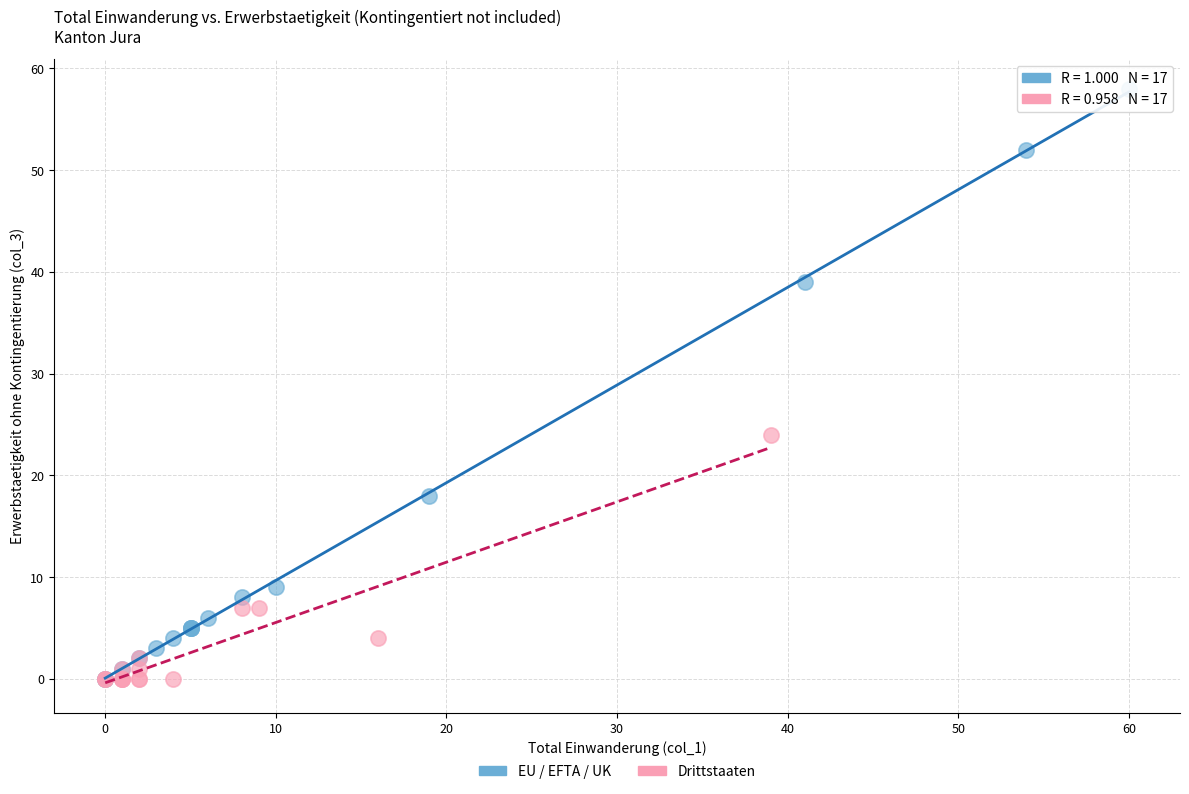

What are all the series names shown in the legend?

EU / EFTA / UK, Drittstaaten